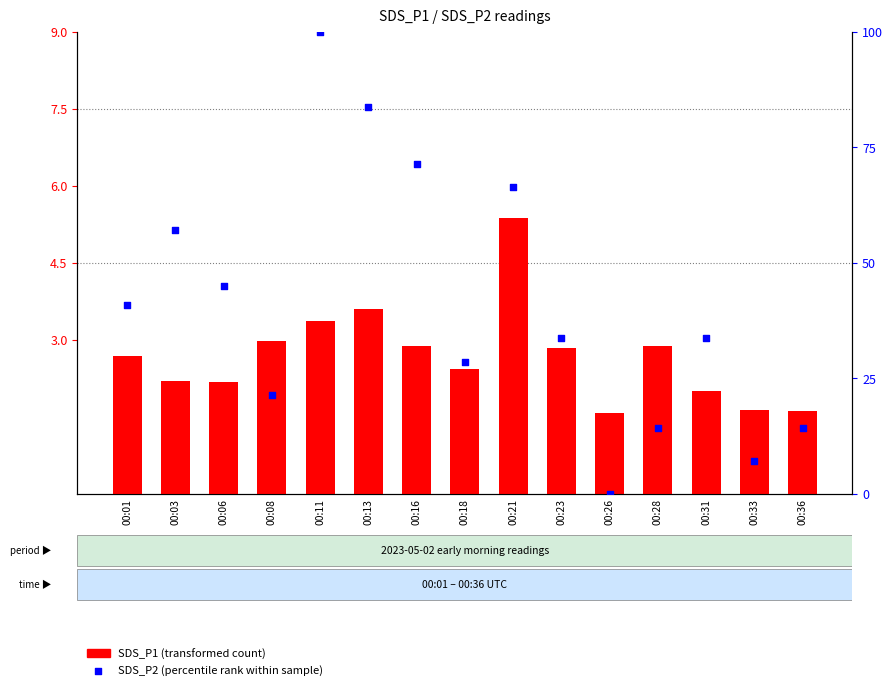

At which category is the sum across all series the highest?

00:11